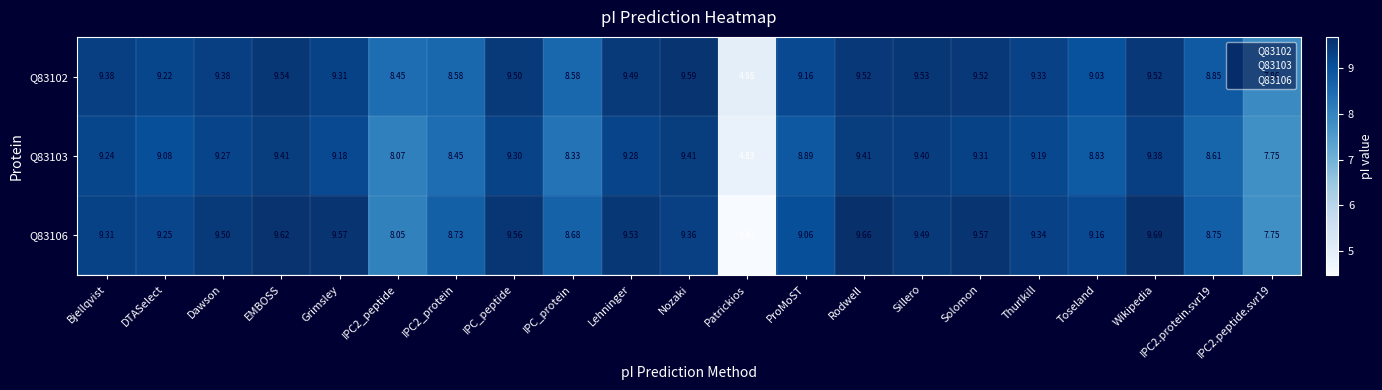

Which series has the widest spread of values?

Q83106